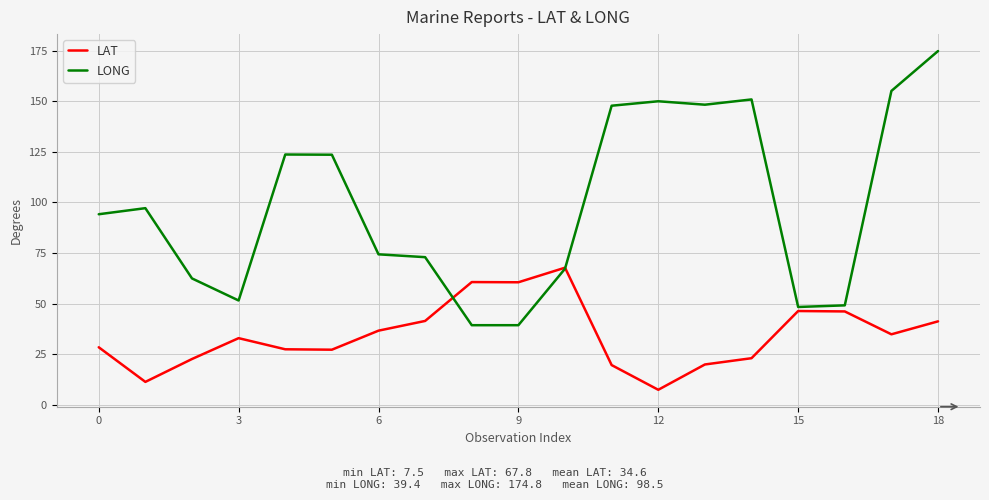

What is the difference between the maximum and minimum values in the LONG series?

135.4